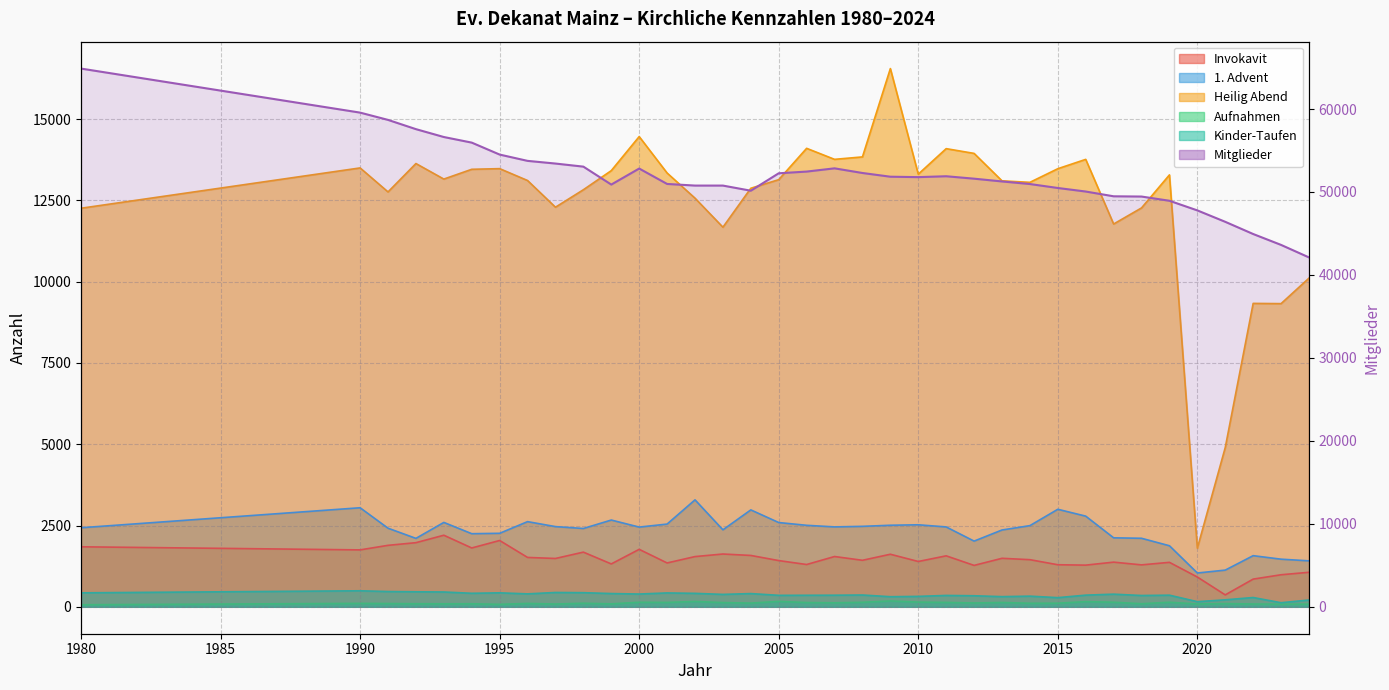

What is the difference between the maximum and minimum values in the Invokavit series?

1835